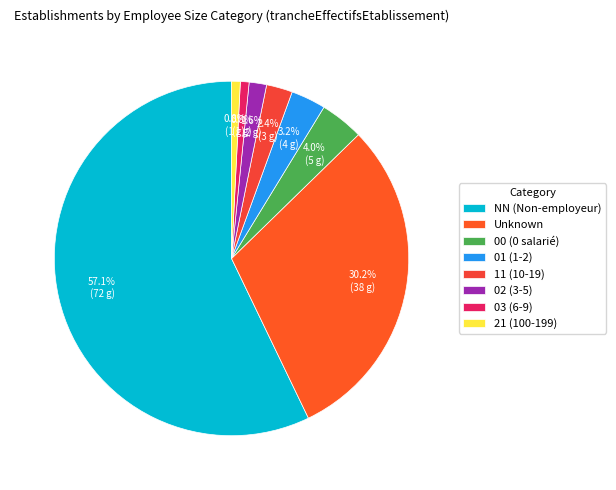

How many slices are in this pie chart?

8